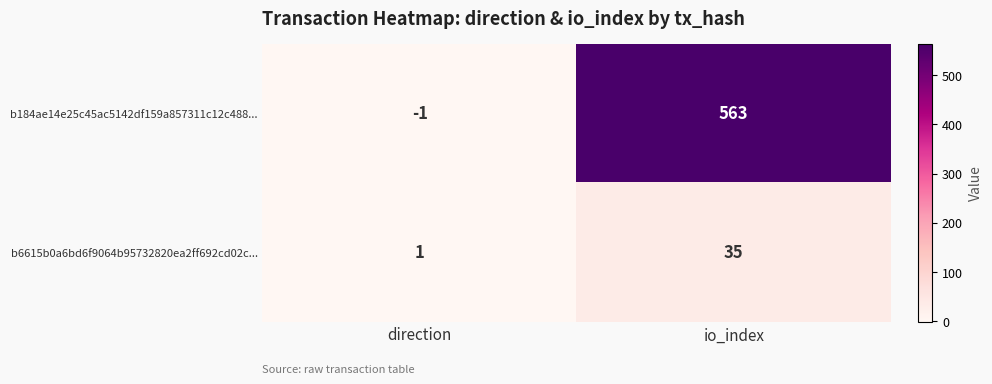

At which category is the sum across all series the highest?

io_index